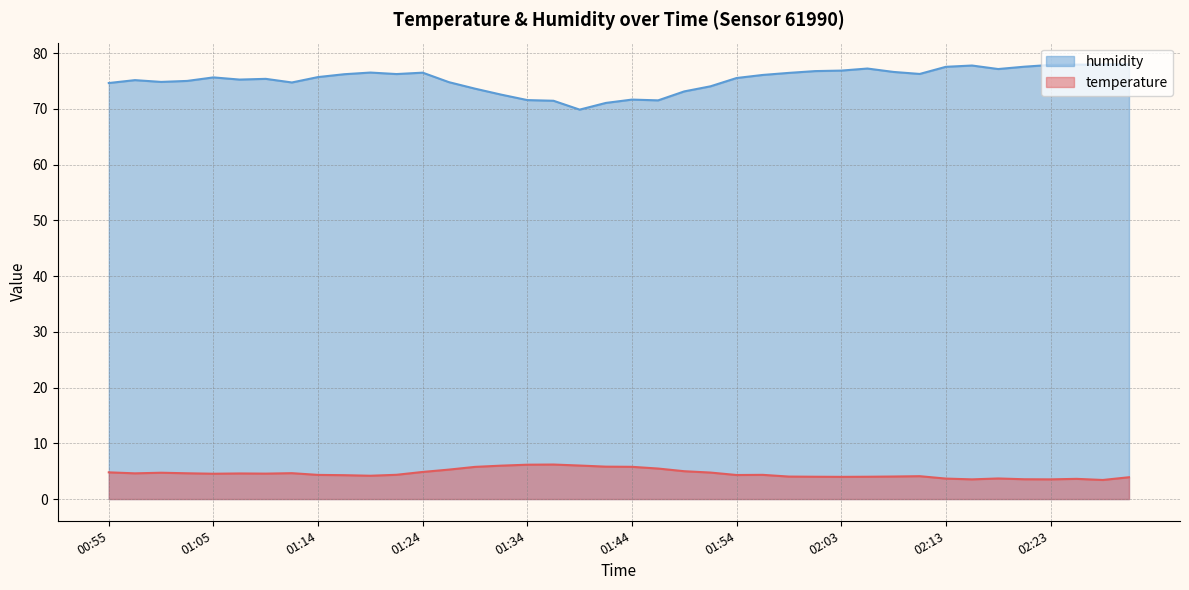

True or false: temperature and humidity intersect in this chart.

False